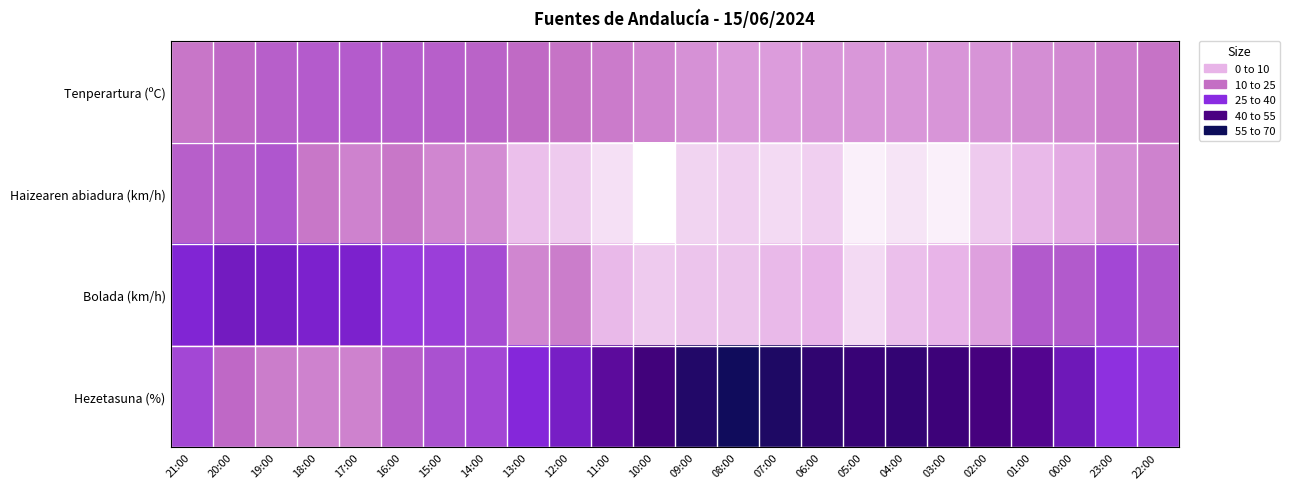

At how many categories does at least one series exceed 46?

13